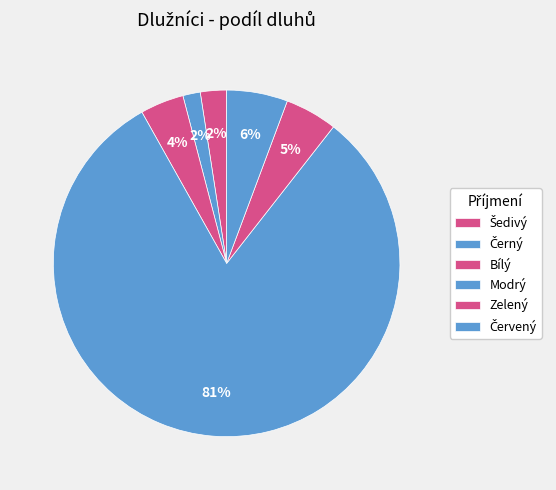

Count the number of slices in the pie.

6